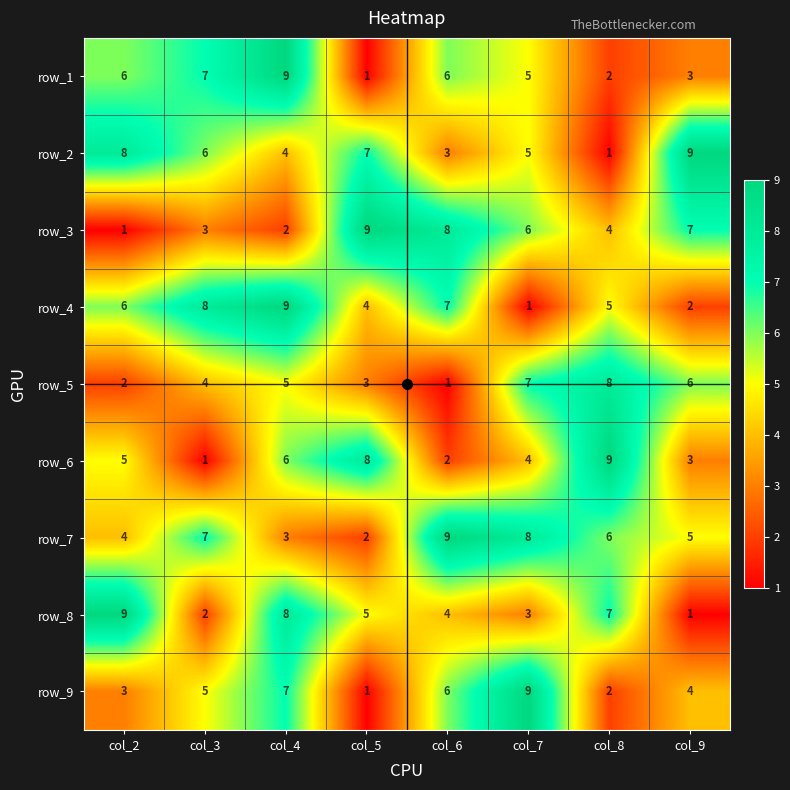

What is the difference between the row_6 values at col_9 and col_3?

2